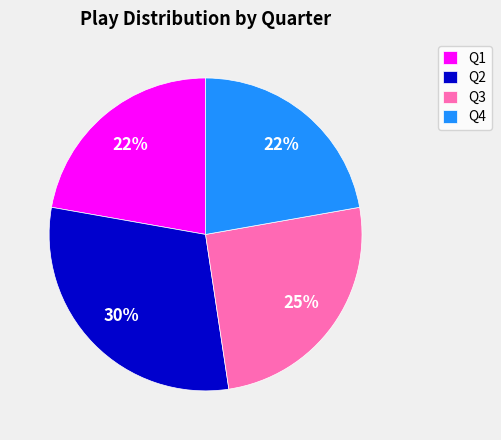

To the nearest percent, what is the difference between the Q1 and Q2 slice percentages?

8%